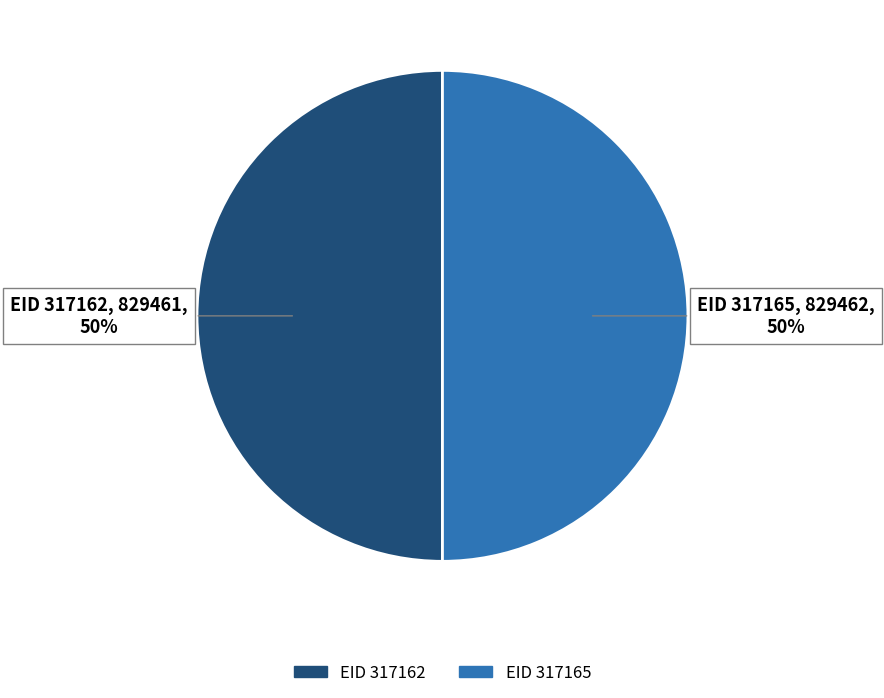

What is the ratio of the value at EID 317165 to the value at EID 317162?

1.0